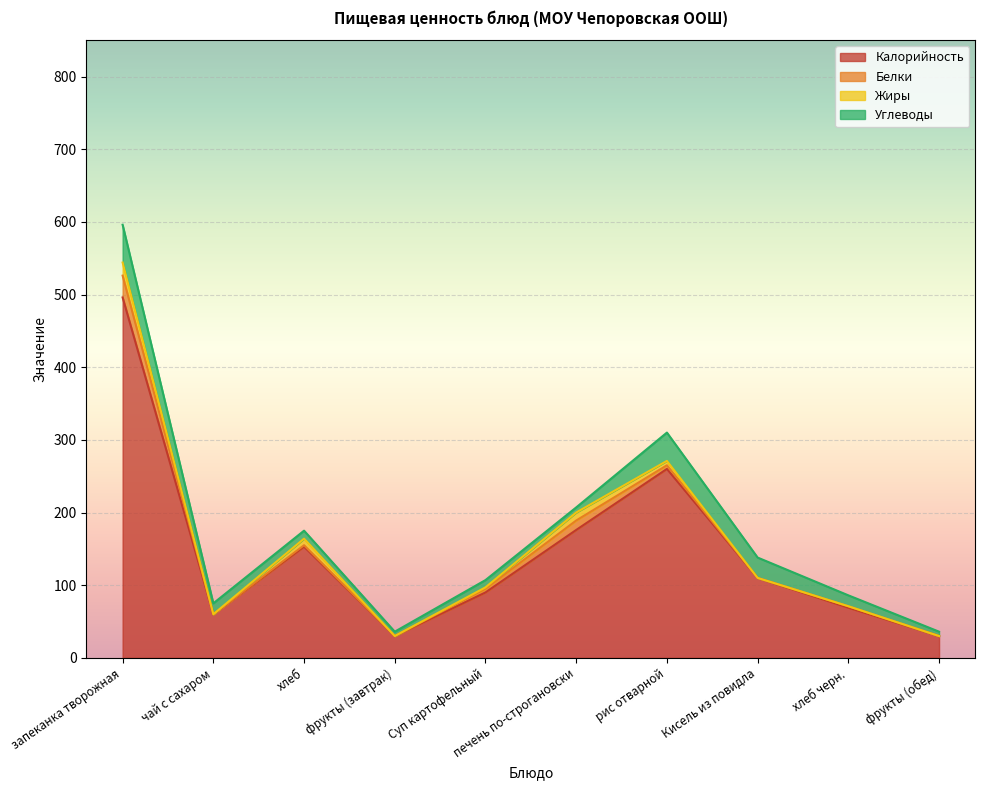

How many intersections are there between Белки and Жиры?

1